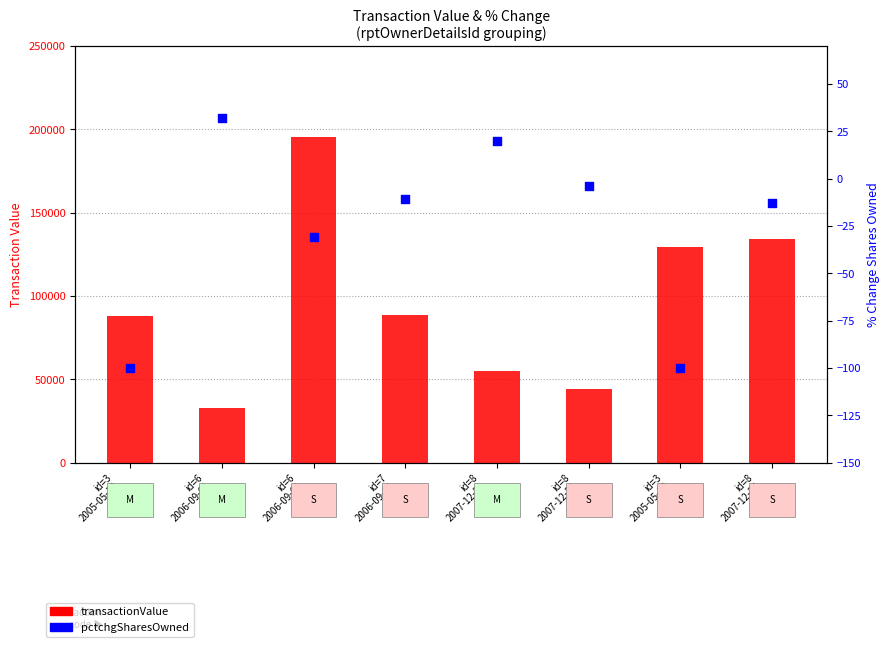

At how many categories does at least one series exceed 62016?

5